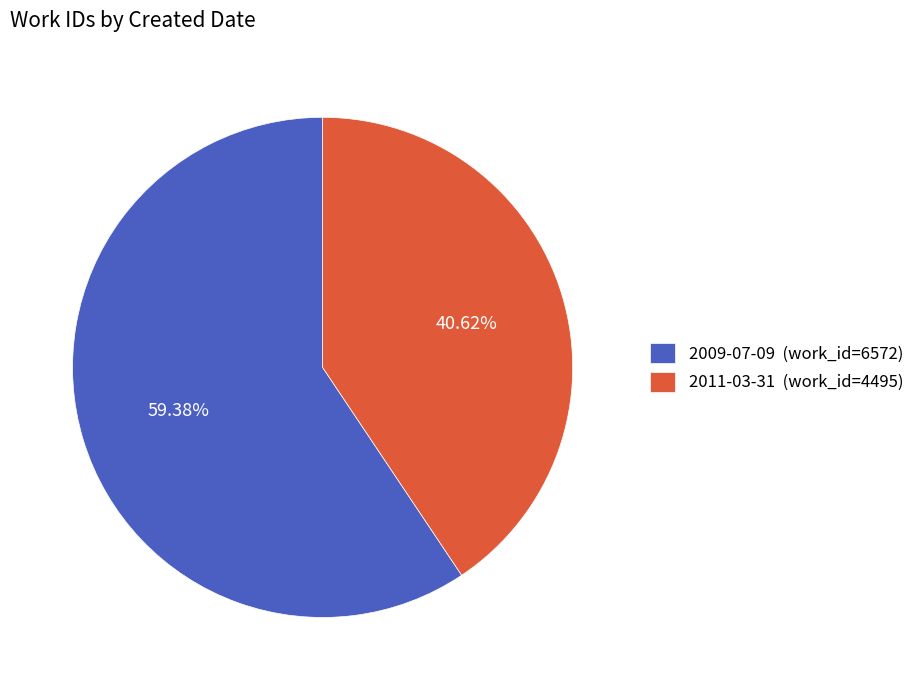

To the nearest percent, what is the difference between the largest and smallest slice percentages?

19%